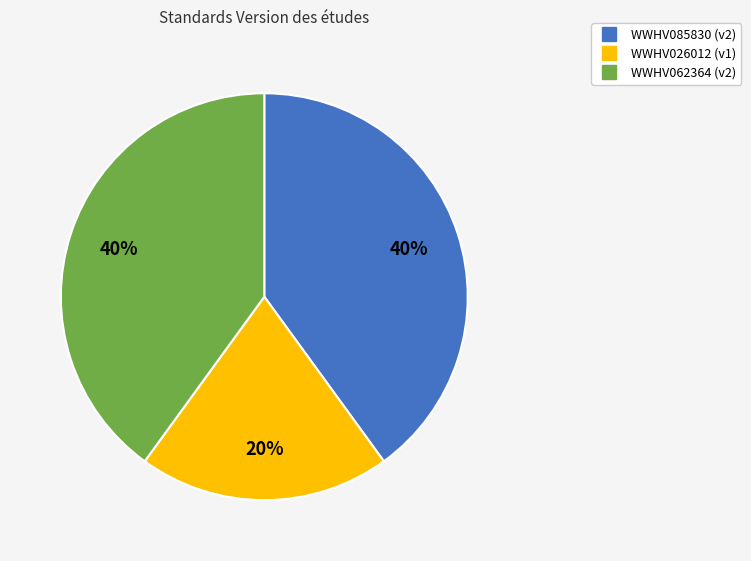

What percentage is the WWHV062364 slice, to the nearest percent?

40%